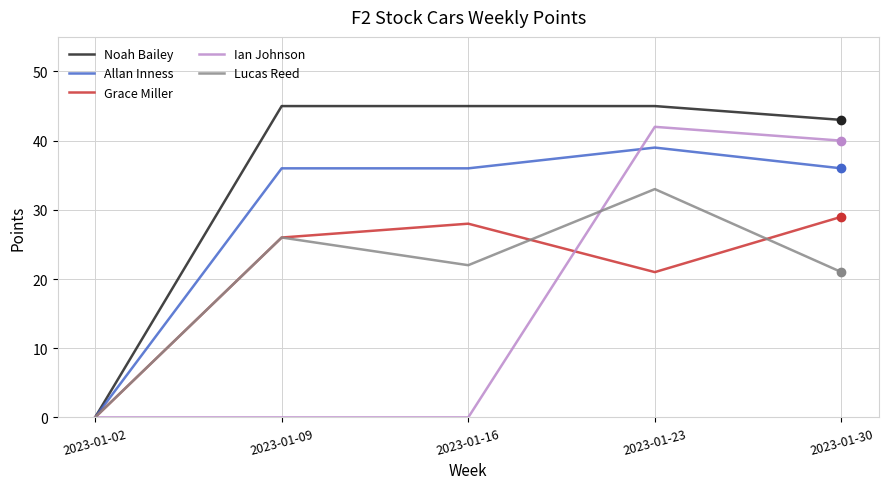

The value of Noah Bailey at 2023-01-02 is 0. True or false?

True